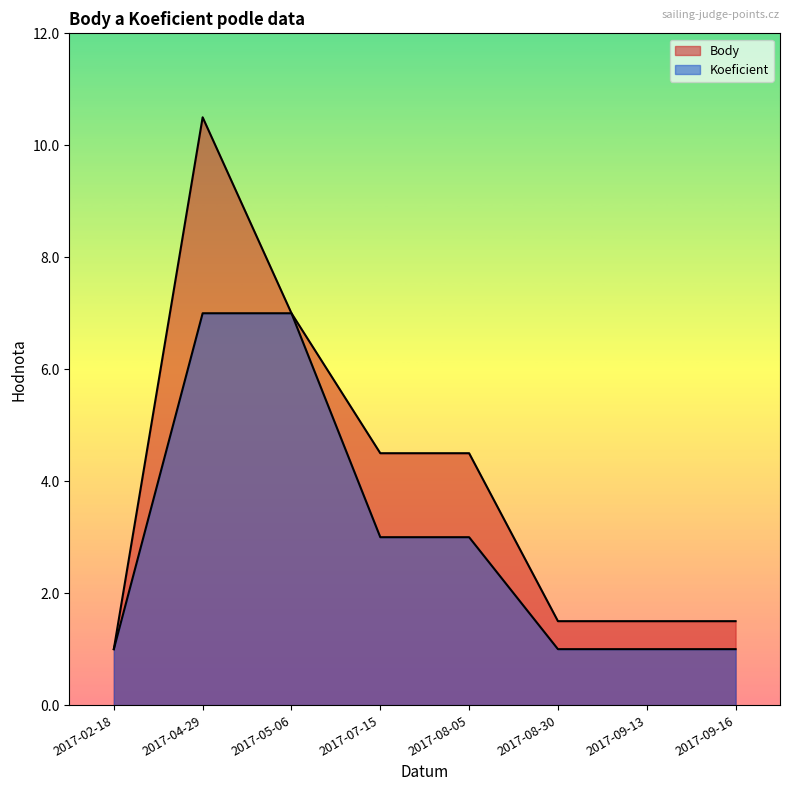

What is the label of the 7th point from the left?

2017-09-13